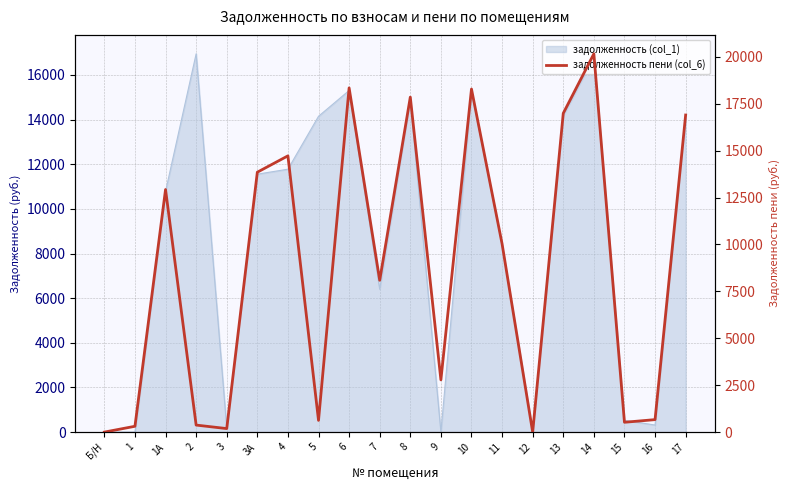

How many points are higher than both their immediate neighbors (excluding endpoints)?

6